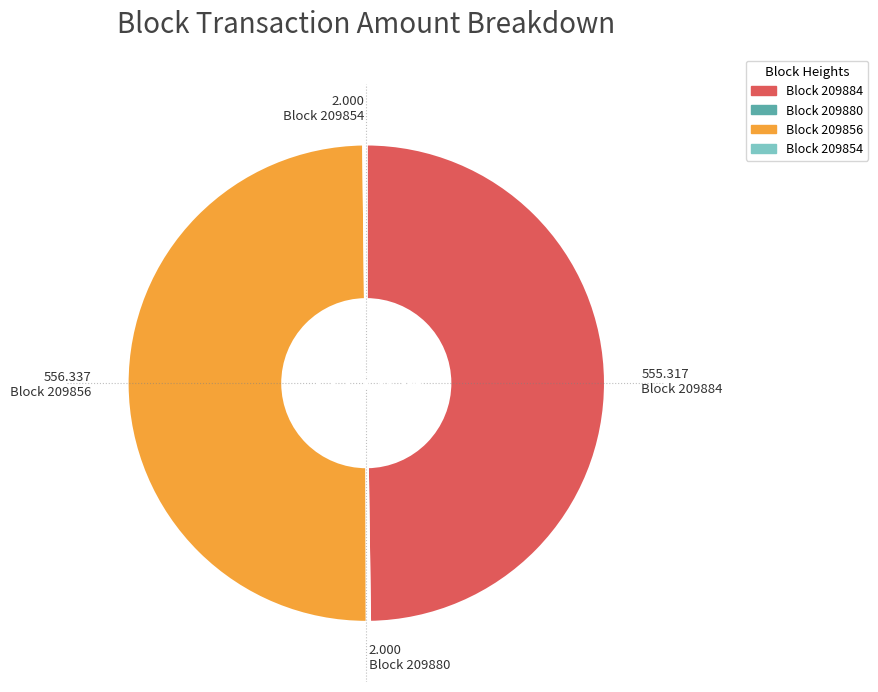

Which category has the biggest portion of the pie?

209856